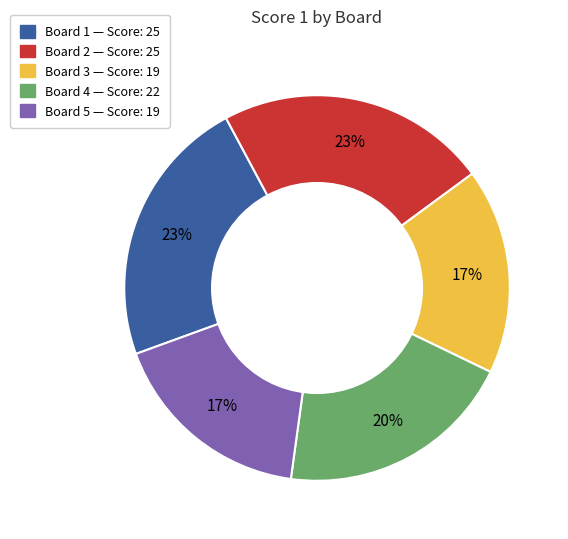

To the nearest percent, what is the average slice percentage?

20%